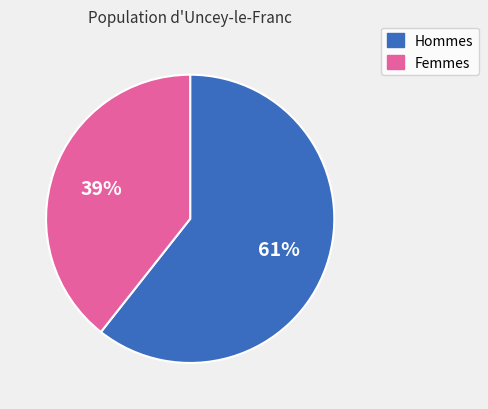

To the nearest percent, what is the average slice percentage?

50%